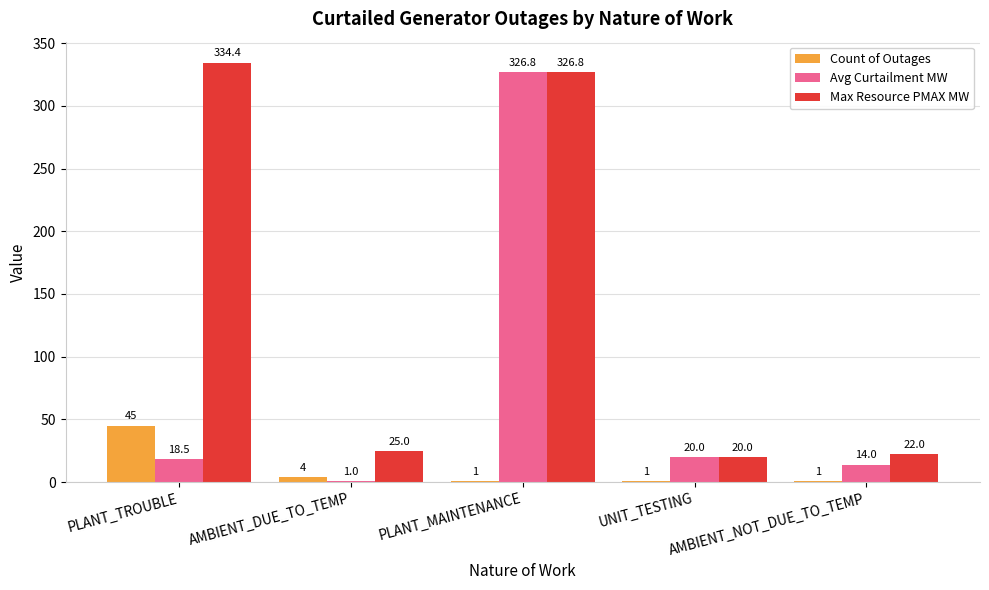

Between PLANT_TROUBLE and AMBIENT_DUE_TO_TEMP, which series saw the biggest shift?

Max Resource PMAX MW